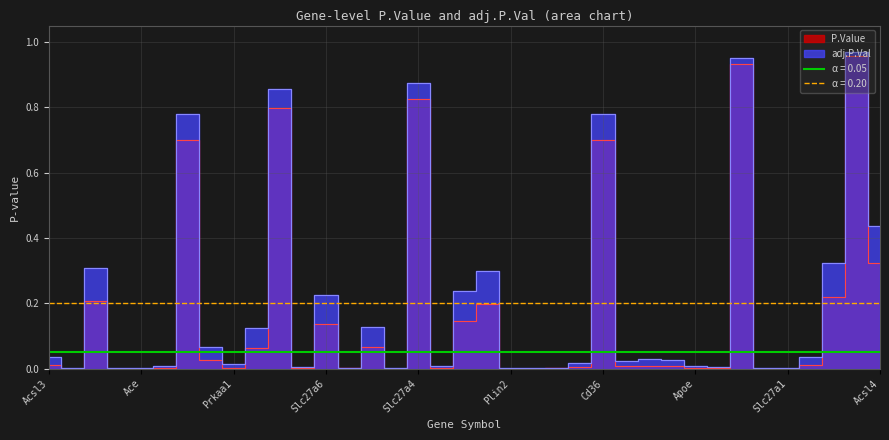

At Ace, list the series in order from largest to smallest.

adj.P.Val, P.Value